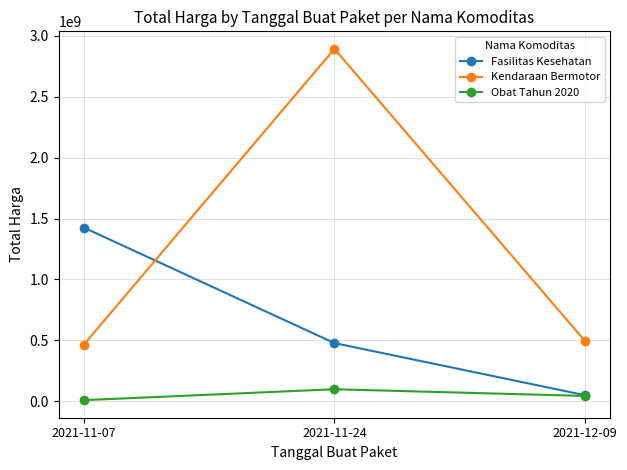

What is the average value of the Obat Tahun 2020 series?

50603923